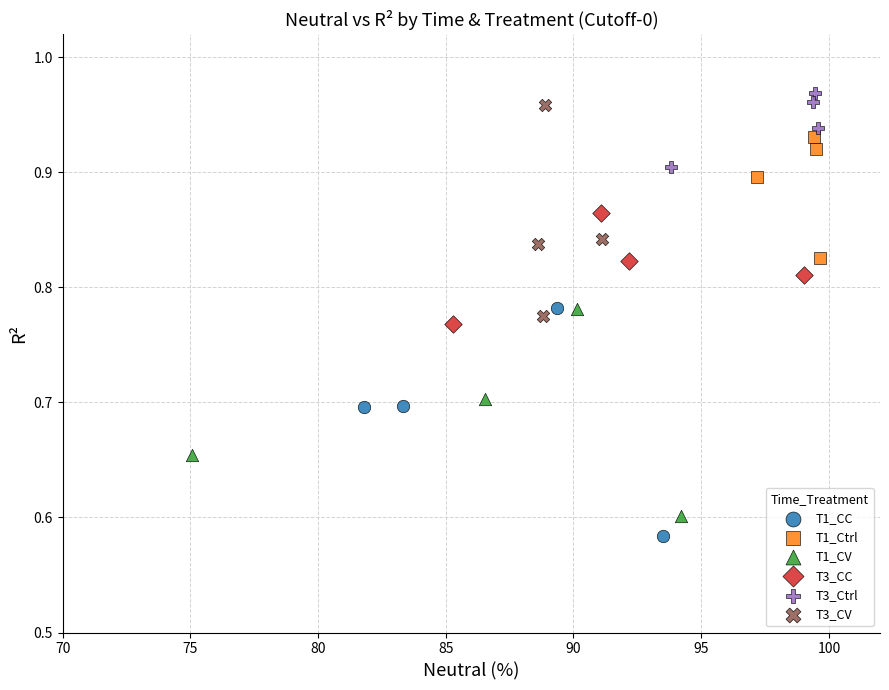

Which series reaches the maximum Y coordinate?

T3_Ctrl